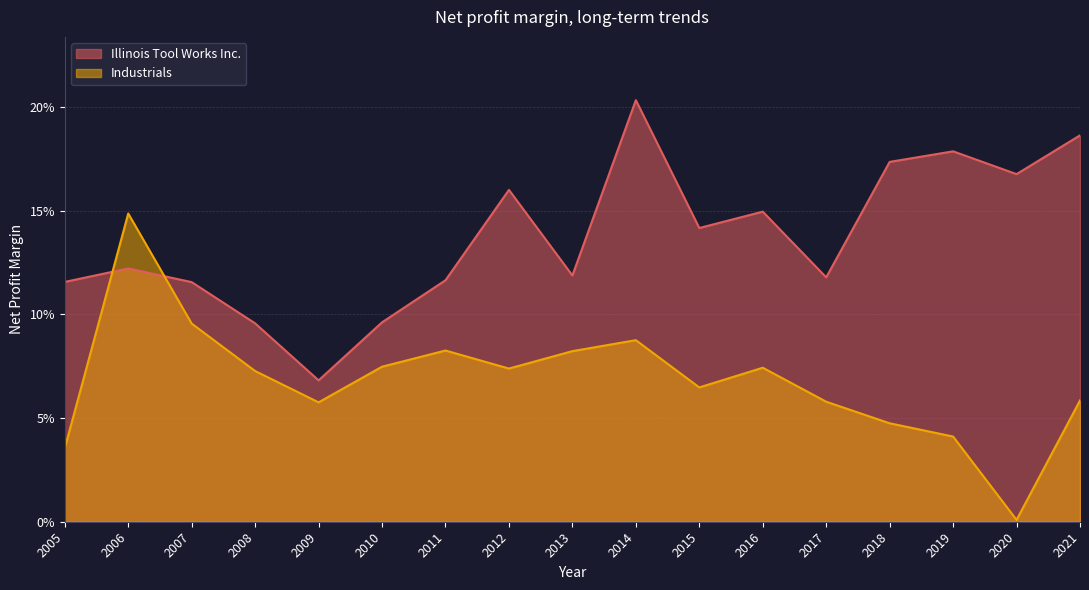

Where do Industrials and Illinois Tool Works Inc. first cross each other?

2005 and 2006